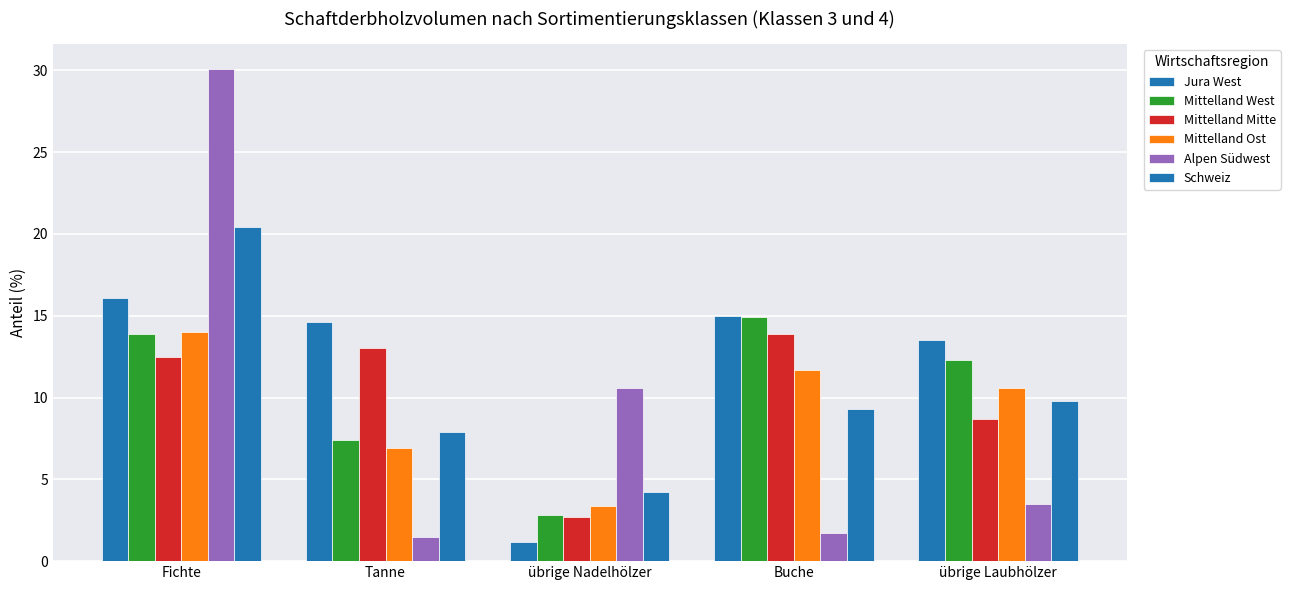

At which label does Jura West reach its peak?

Fichte